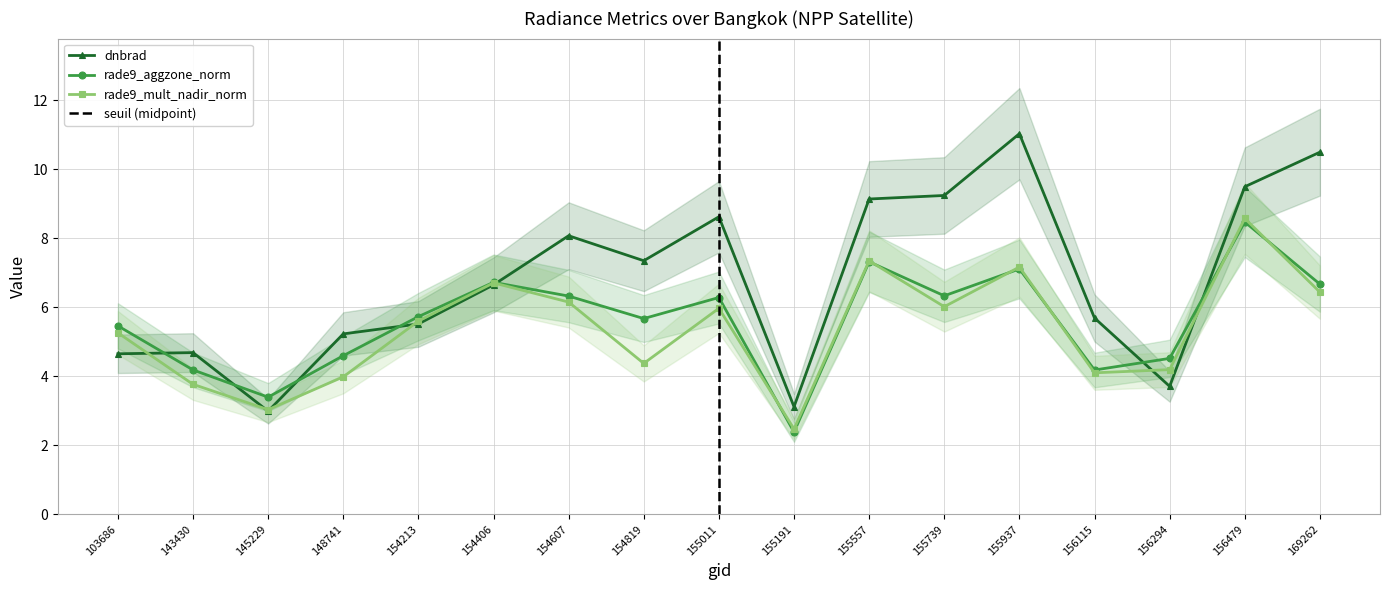

Does the chart have visible grid lines?

Yes